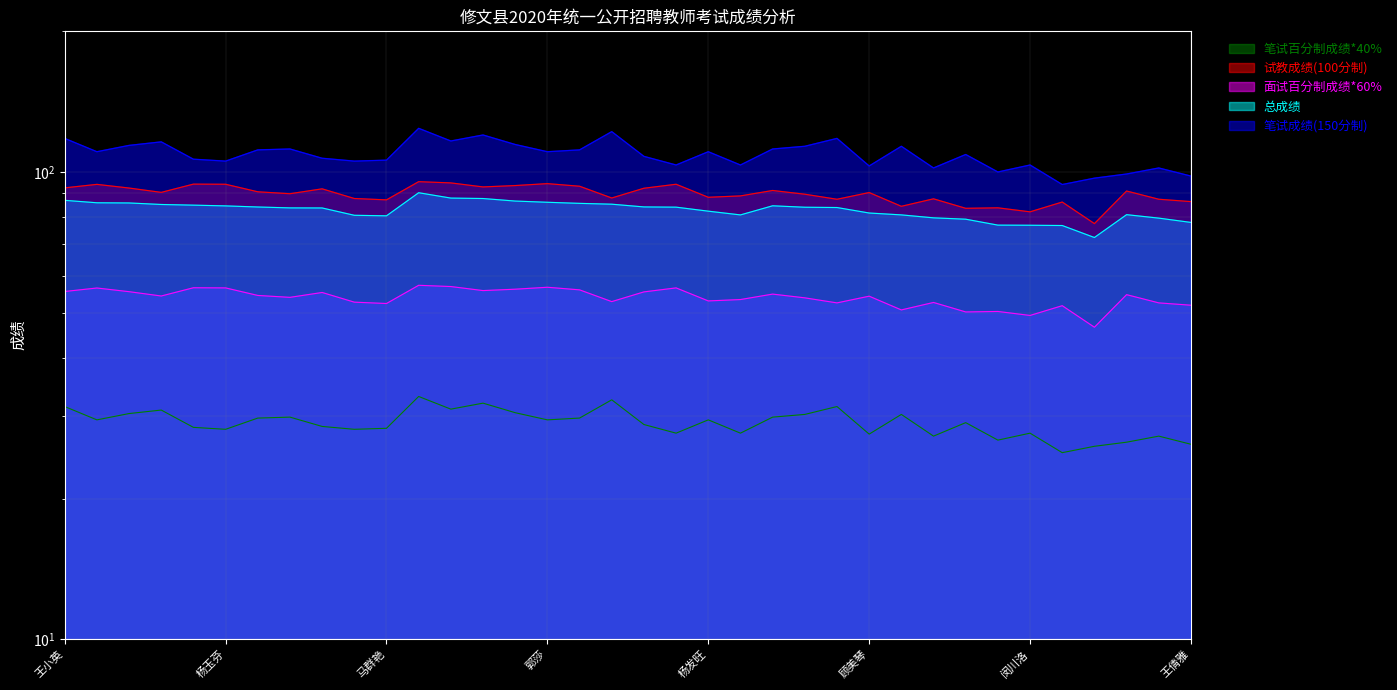

Between 全小凤 and 闵川洛, which series saw the biggest shift?

笔试成绩(150分制)